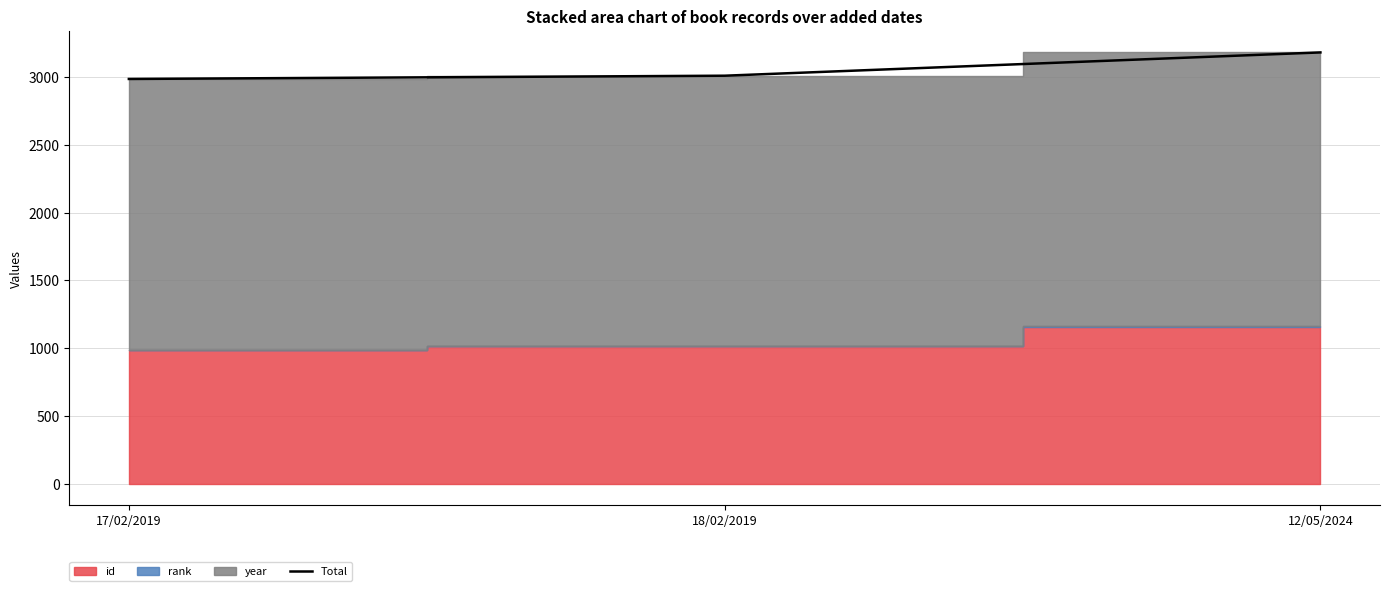

Reading right to left, extract all data points from this chart.

12/05/2024=3184	18/02/2019=3012	17/02/2019=2988